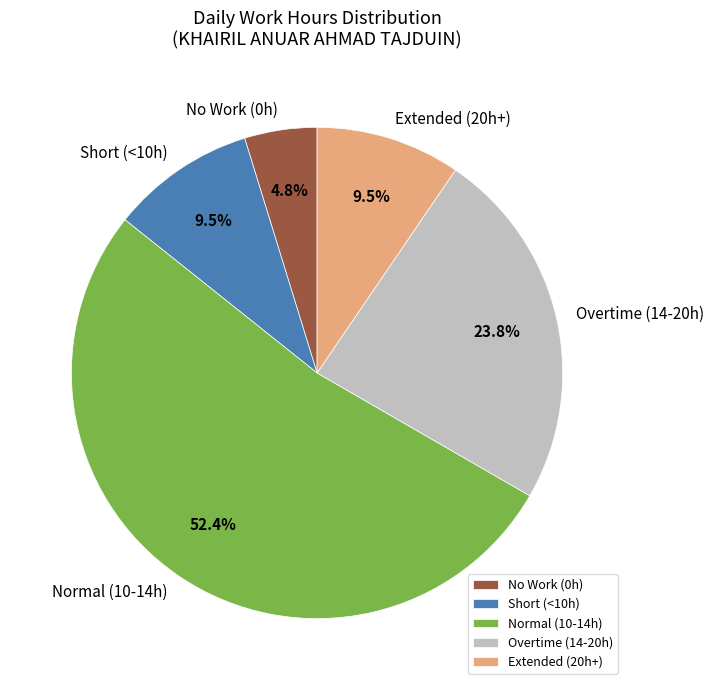

Which has a higher value, Overtime (14-20h) or Normal (10-14h)?

Normal (10-14h)